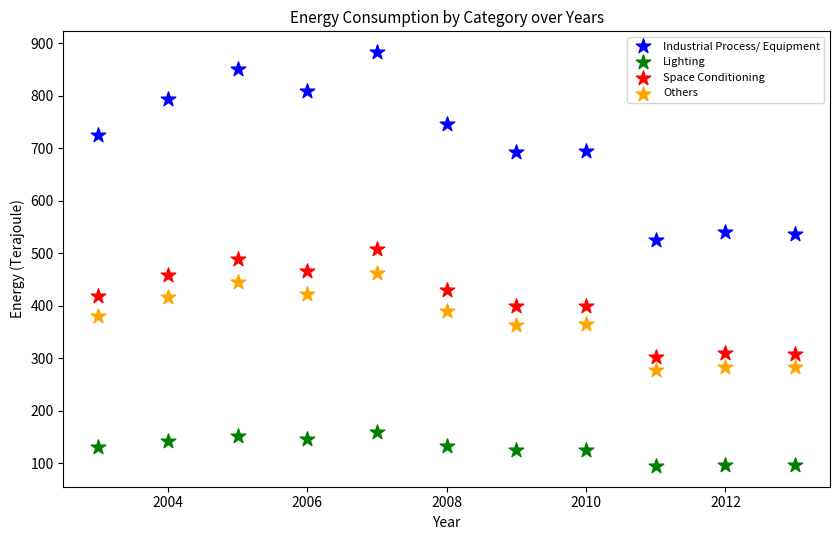

Across all data points, what is the range of Y values (max minus min)?

788